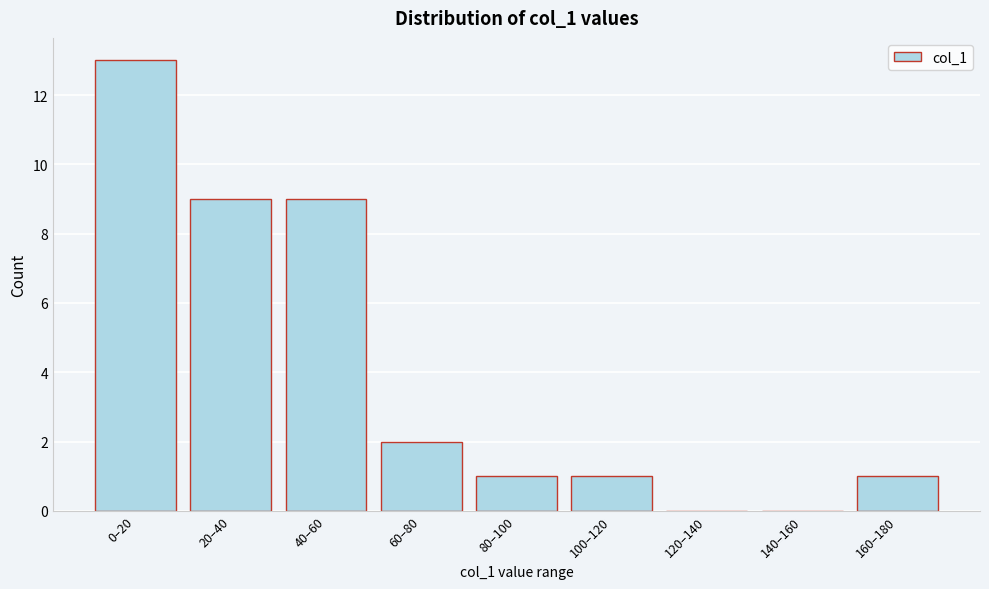

Reading left to right, transcribe all the data shown in this chart.

0–20=13	20–40=9	40–60=9	60–80=2	80–100=1	100–120=1	120–140=0	140–160=0	160–180=1